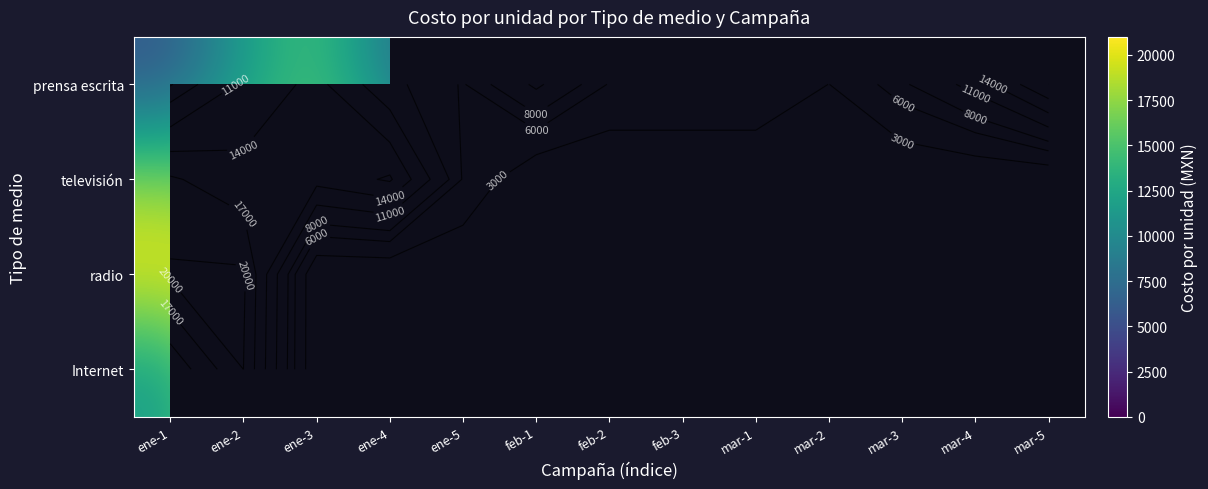

List the labels in order of televisión value, largest first.

ene-1, ene-4, ene-5, feb-1, feb-2, feb-3, mar-1, mar-2, mar-3, mar-4, mar-5, ene-2, ene-3